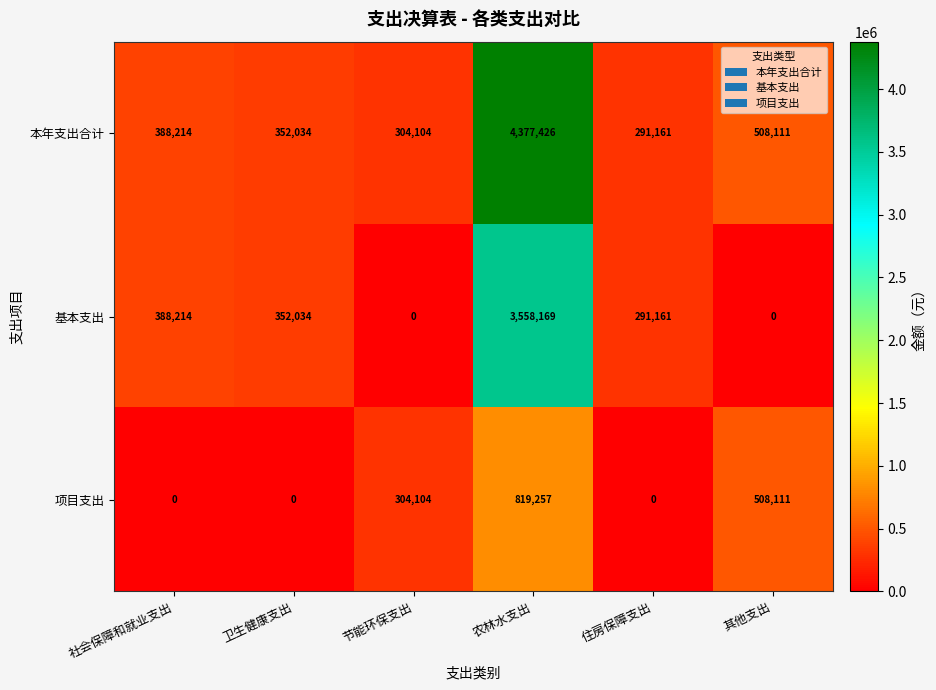

Rank the categories by 本年支出合计 value from highest to lowest.

农林水支出, 其他支出, 社会保障和就业支出, 卫生健康支出, 节能环保支出, 住房保障支出